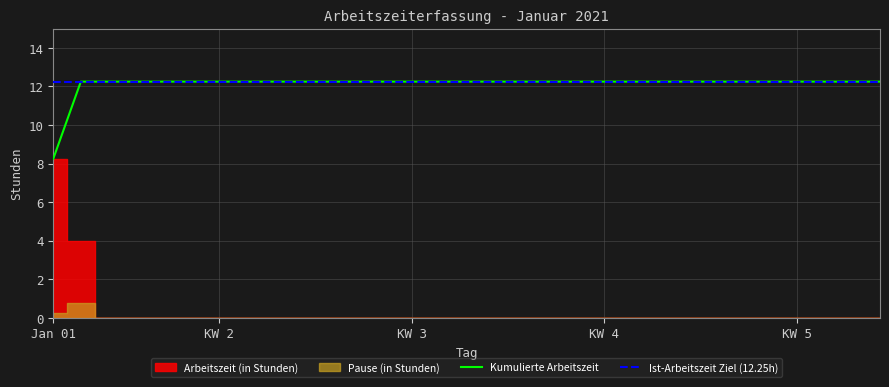

True or false: Ist-Arbeitszeit Ziel (12.25h) and Kumulierte Arbeitszeit cross at least once.

False